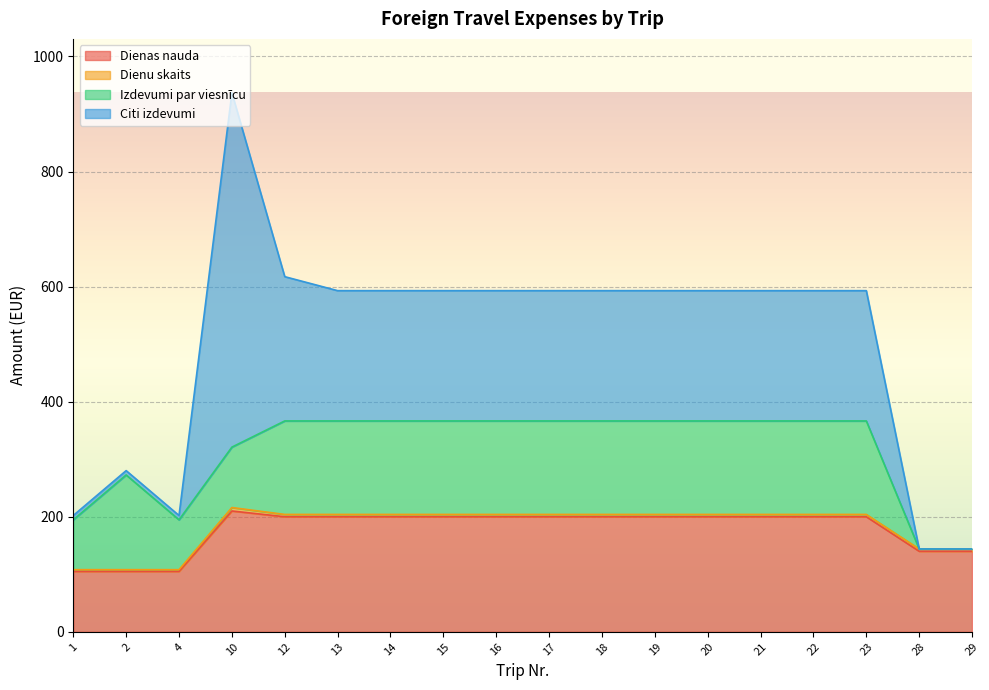

Reading right to left, list all the values displayed in this chart.

Dienas nauda: 29=140.0	28=140.0	23=200.0	22=200.0	21=200.0	20=200.0	19=200.0	18=200.0	17=200.0	16=200.0	15=200.0	14=200.0	13=200.0	12=200.0	10=210.0	4=105.0	2=105.0	1=105.0
Dienu skaits: 29=4.0	28=4.0	23=4.0	22=4.0	21=4.0	20=4.0	19=4.0	18=4.0	17=4.0	16=4.0	15=4.0	14=4.0	13=4.0	12=4.0	10=6.0	4=3.0	2=3.0	1=3.0
Izdevumi par viesnīcu: 29=0.0	28=0.0	23=162.5	22=162.5	21=162.5	20=162.5	19=162.5	18=162.5	17=162.5	16=162.5	15=162.5	14=162.5	13=162.5	12=162.5	10=105.0	4=86.6	2=164.6	1=86.6
Citi izdevumi: 29=0.0	28=0.0	23=226.4	22=226.4	21=226.4	20=226.4	19=226.4	18=226.4	17=226.4	16=226.4	15=226.4	14=226.4	13=226.4	12=250.7	10=615.8	4=7.5	2=7.5	1=7.5